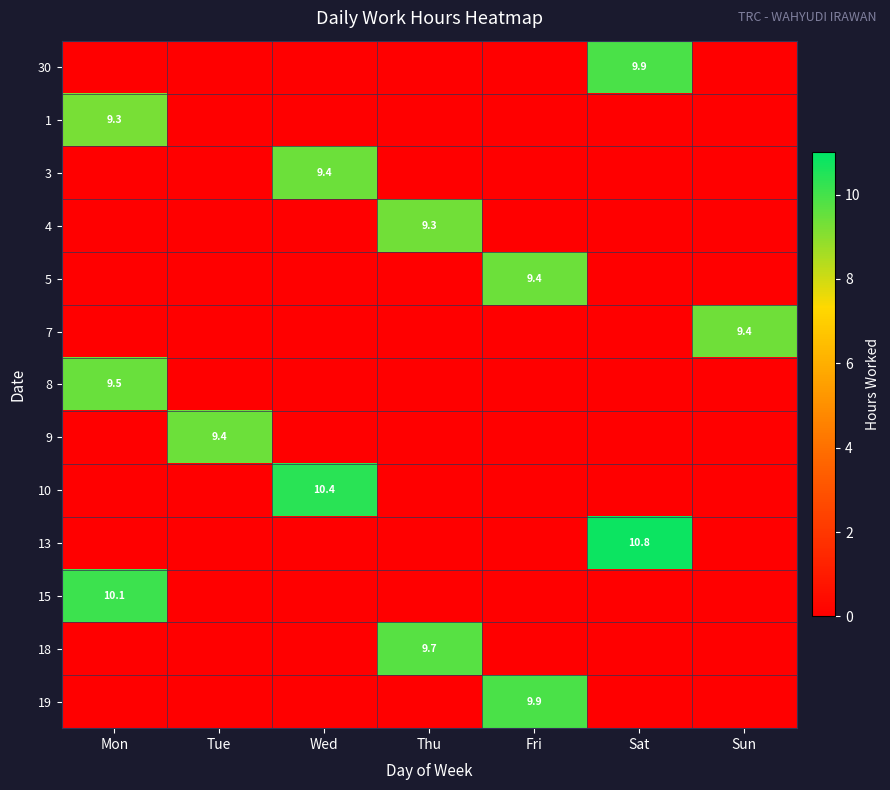

Count the number of data series in this chart.

13